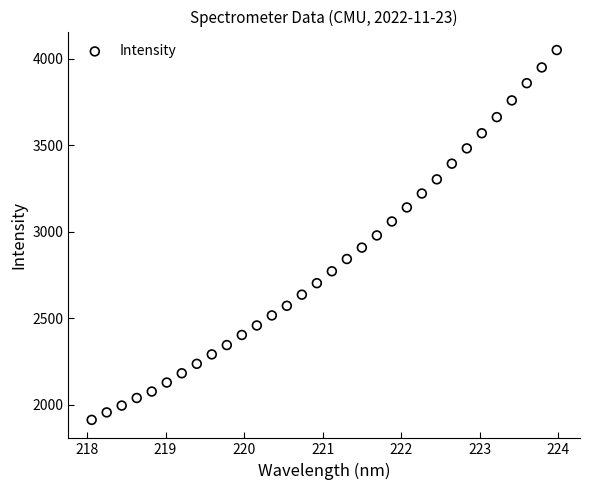

What is the range of Y values (max minus min)?

2139.7